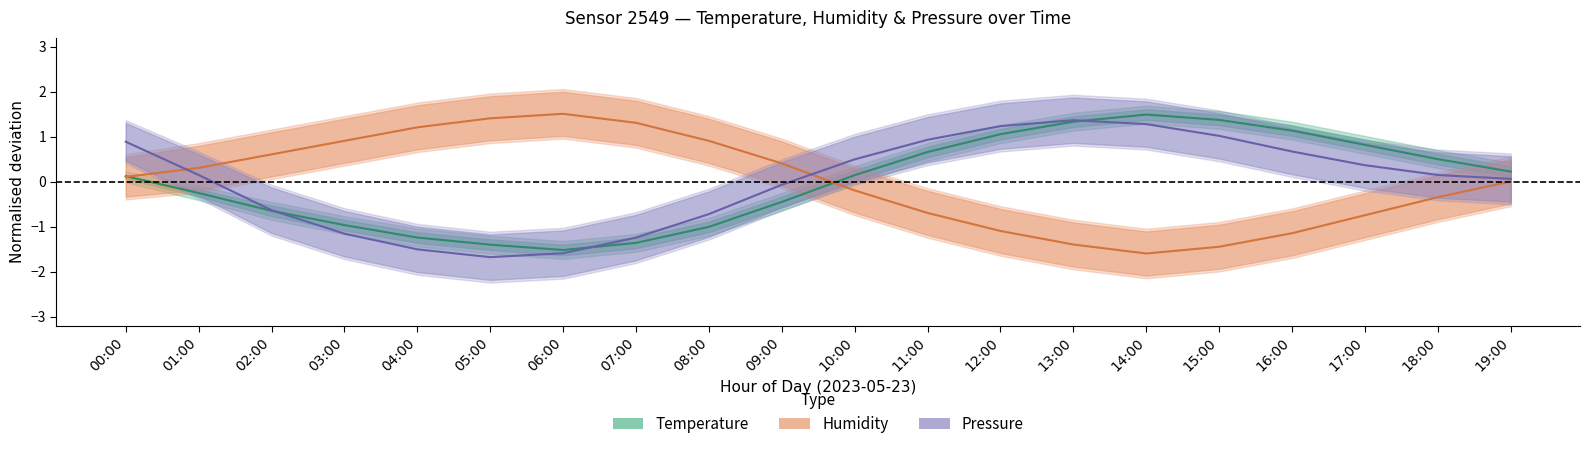

Between 09:00 and 12:00, which series saw the biggest shift?

Temperature